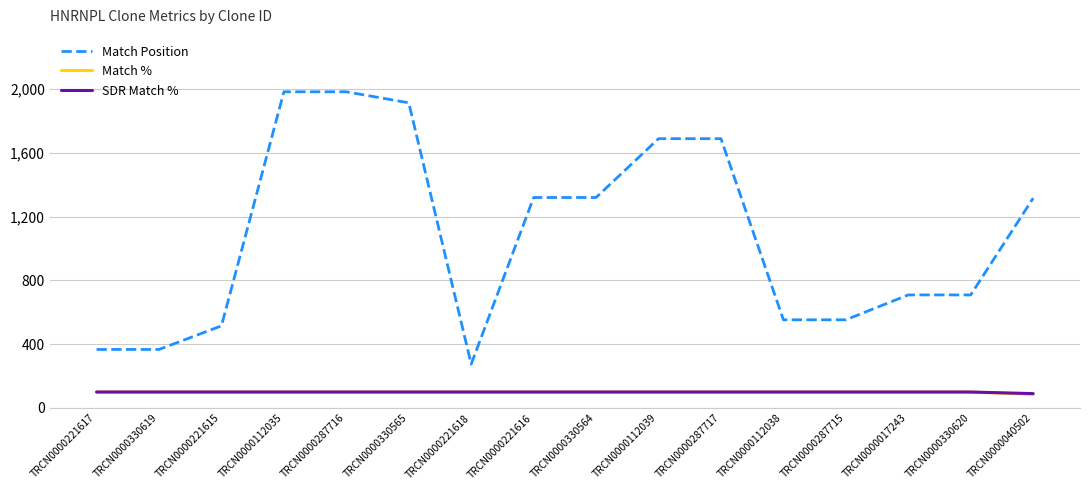

True or false: Match % and Match Position cross at least once.

False